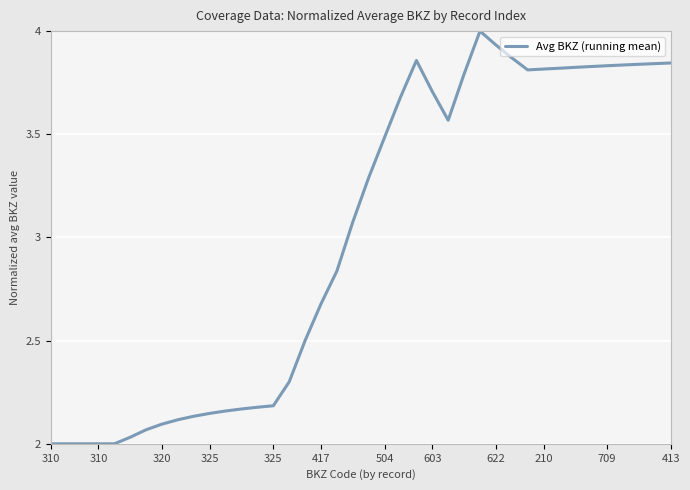

What is the maximum value shown in the chart?

4.0